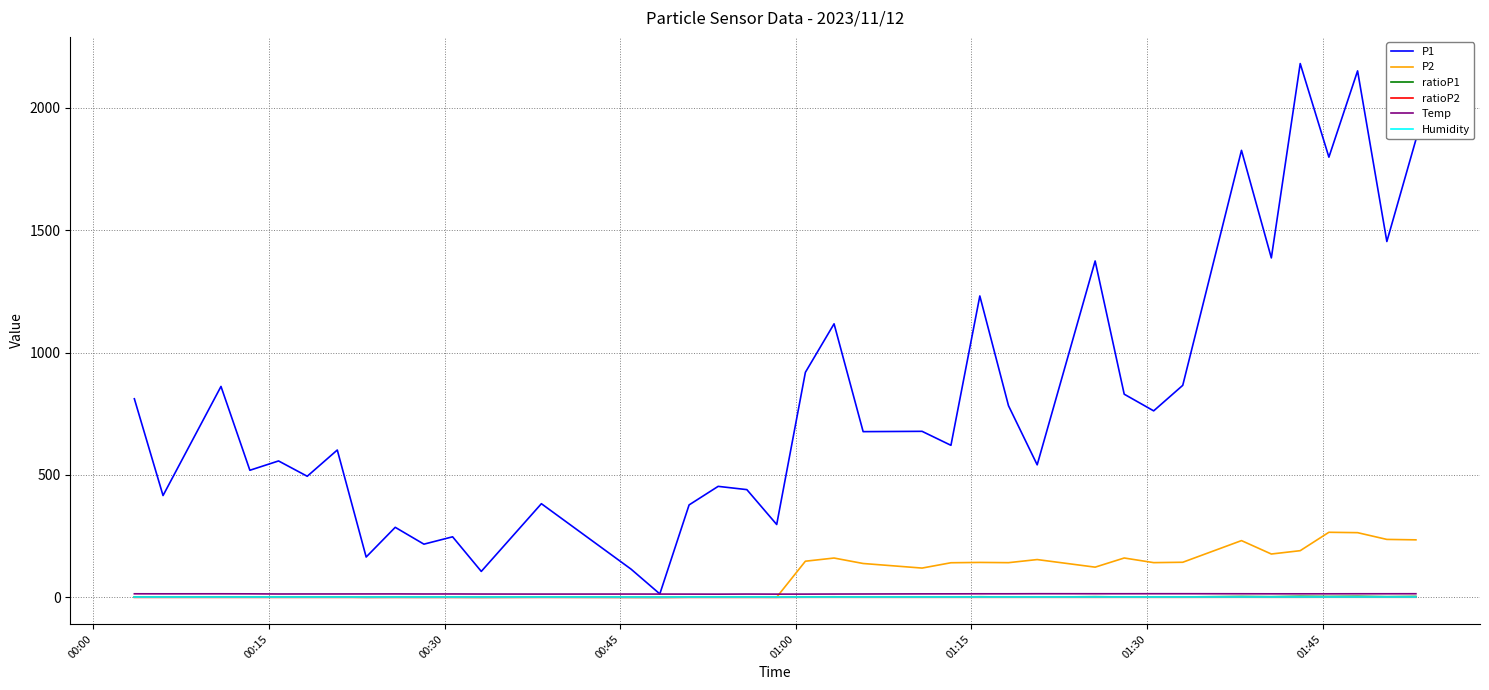

What is the maximum value for P1?

2180.1